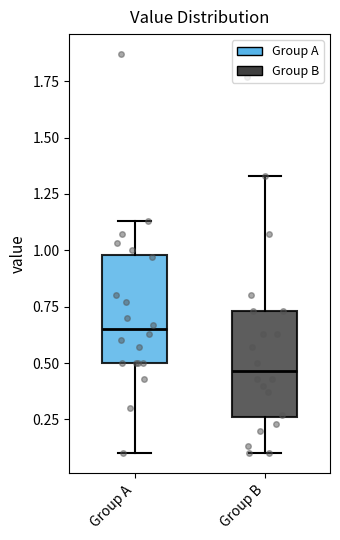

Which box has the highest median line?

Group A